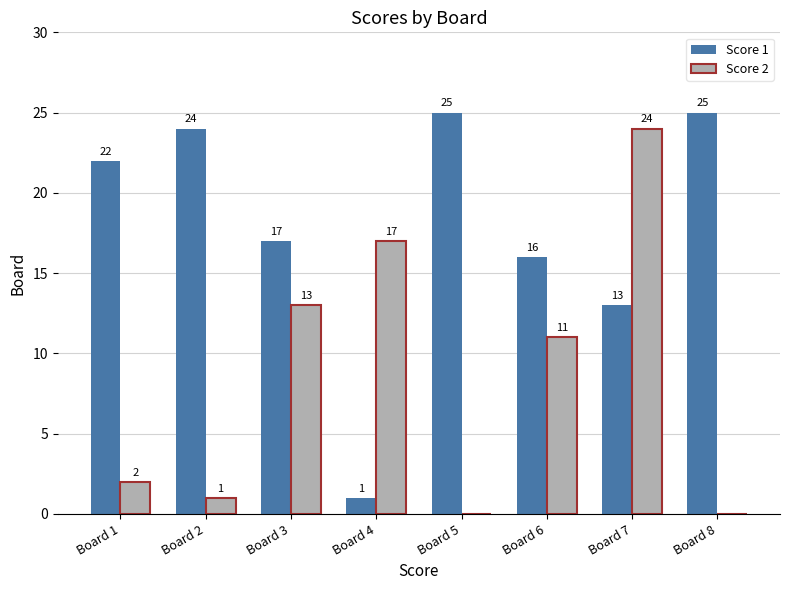

Which series has the largest total across all categories?

Score 1